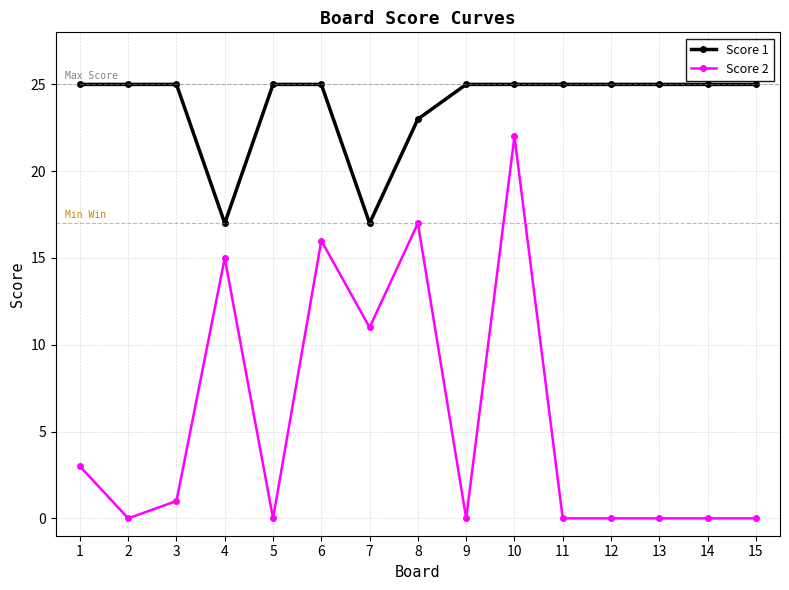

Rank the series by their maximum value, from highest to lowest.

Score 1, Score 2